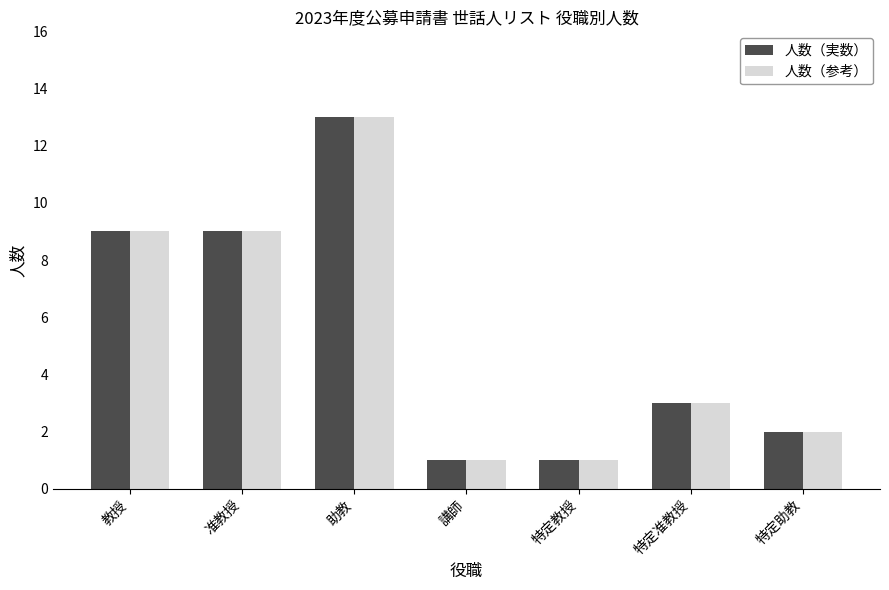

What is the minimum value shown in the chart?

1